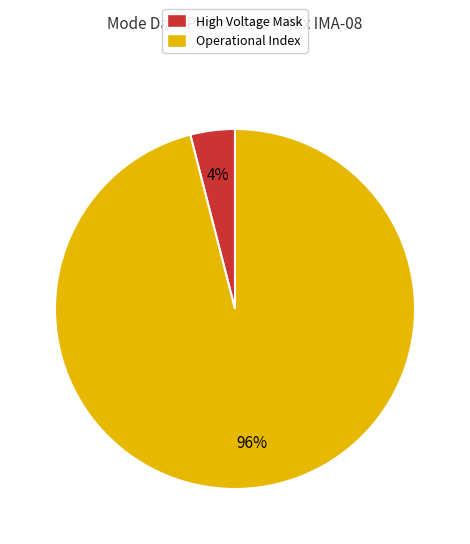

Combined, do High Voltage Mask and Operational Index account for over 50%?

Yes